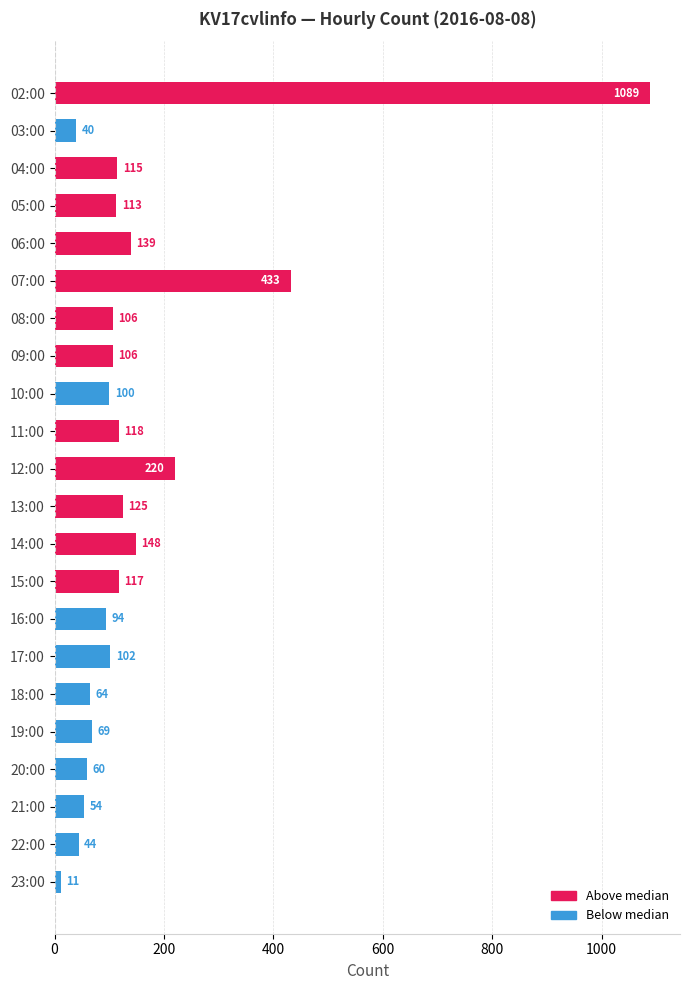

What is the value of the 13th bar from the top?

148